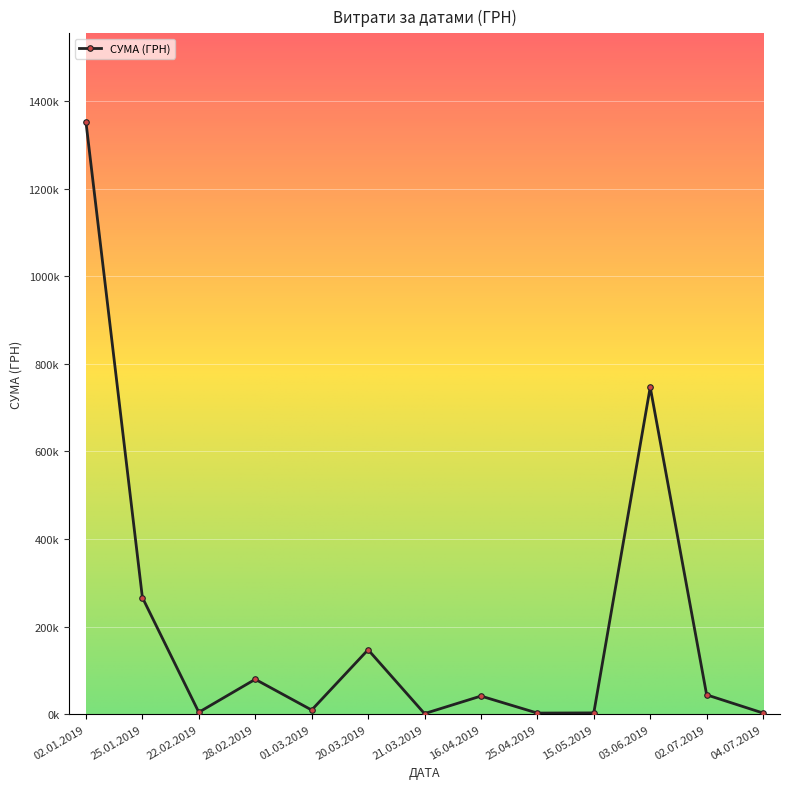

What is the change in value from 25.01.2019 to 21.03.2019?

-265039.8